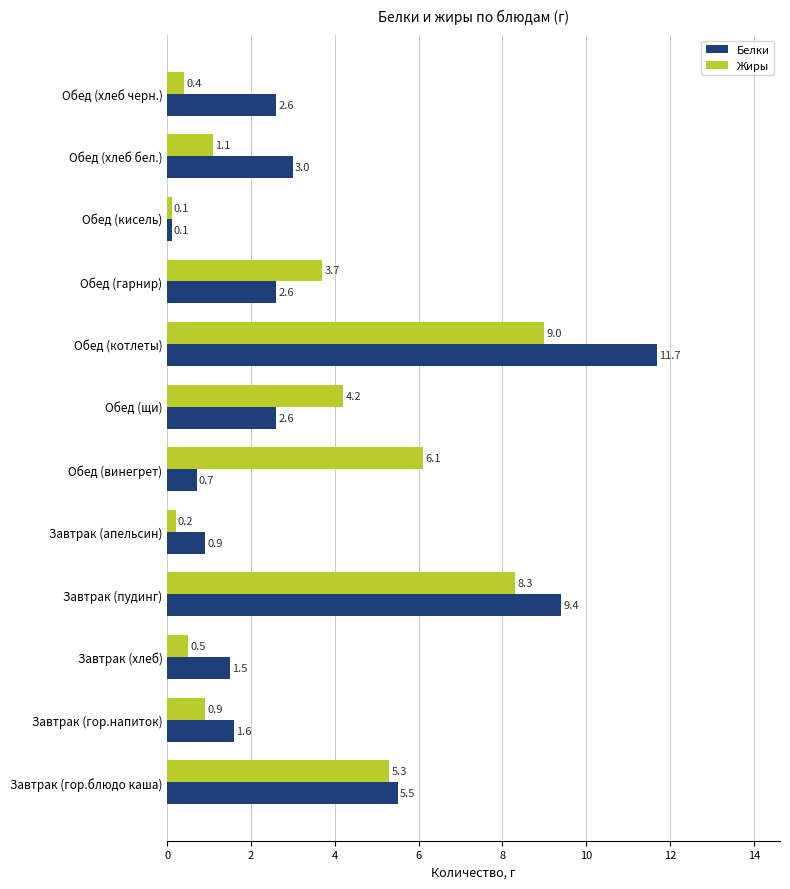

The Жиры series shows 8.3 at Завтрак (пудинг). True or false?

True